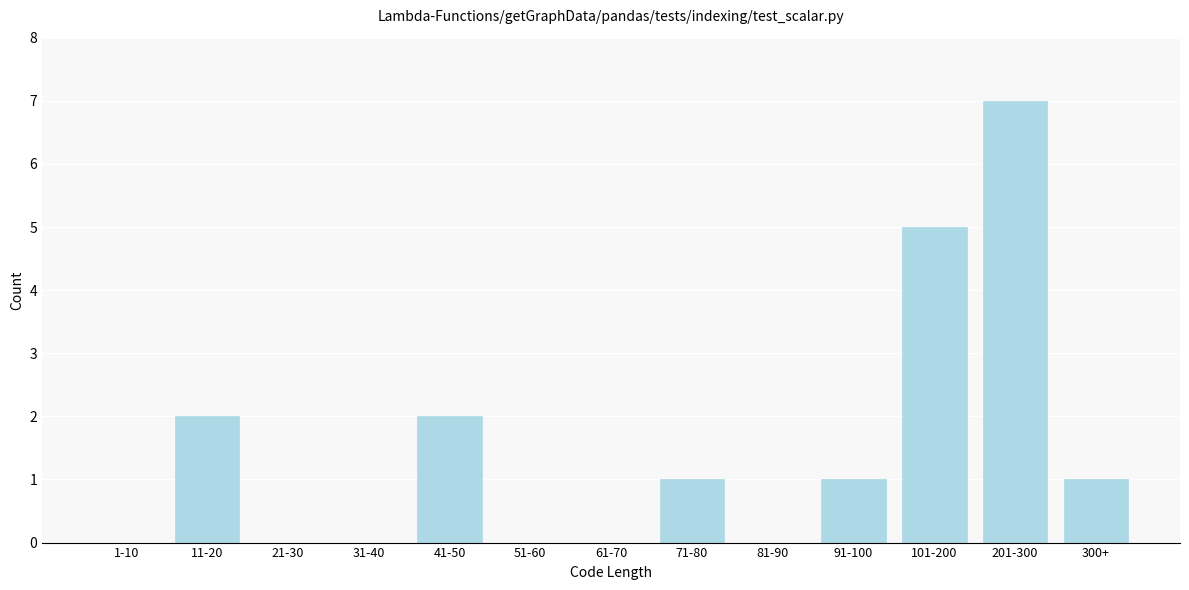

Reading right to left, transcribe all the data shown in this chart.

300+=1	201-300=7	101-200=5	91-100=1	81-90=0	71-80=1	61-70=0	51-60=0	41-50=2	31-40=0	21-30=0	11-20=2	1-10=0